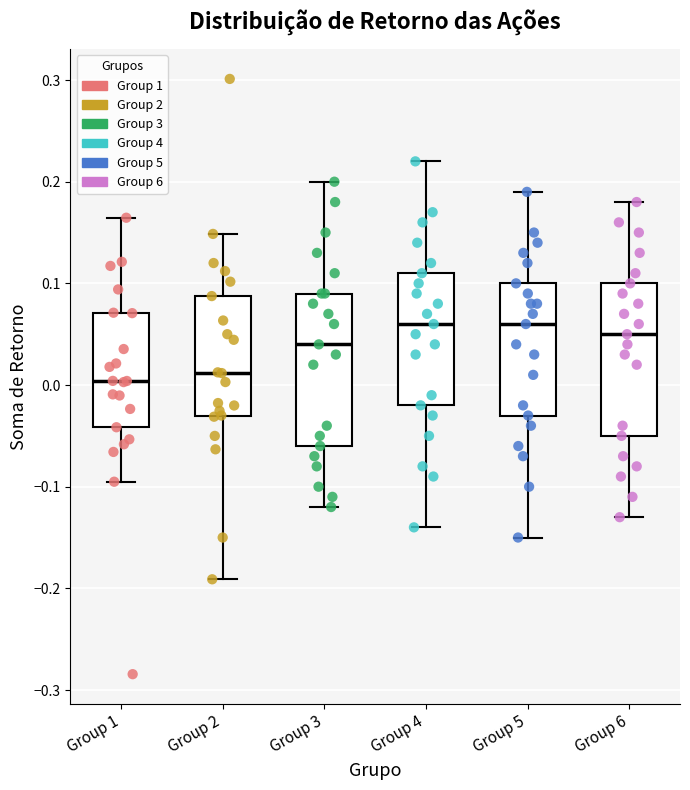

Where does the upper whisker of the box for Group 2 end on the y-axis? The values are not printed on the chart, so give them approximately, as read against the axis.

0.15